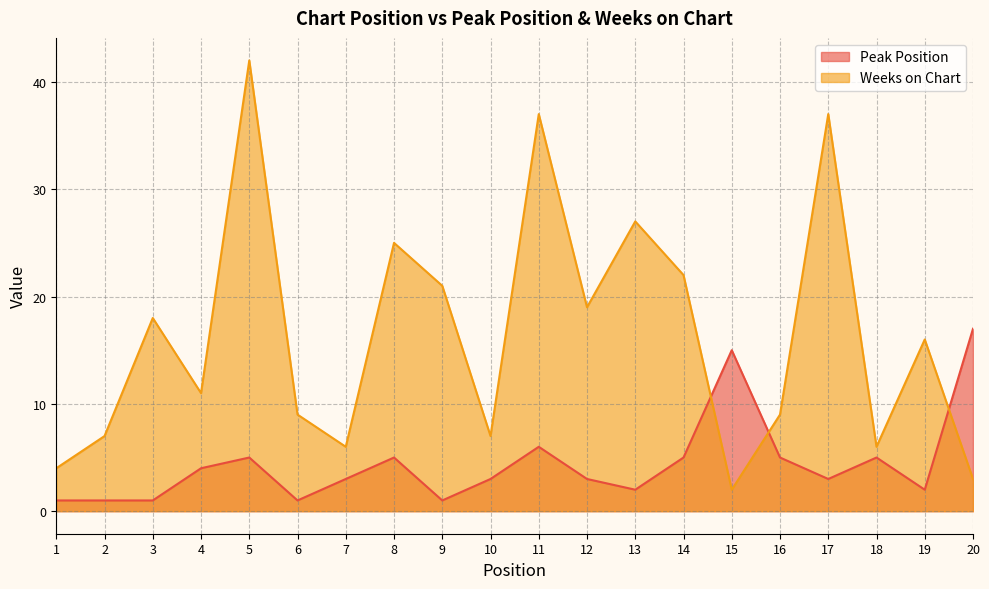

How many distinct data groups are displayed?

2